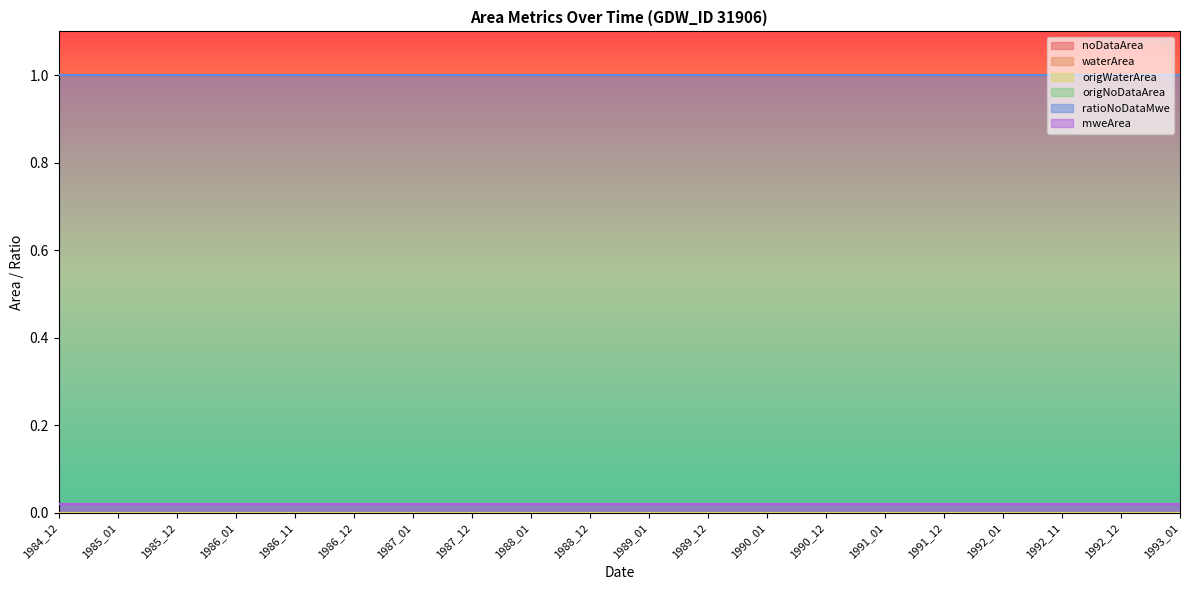

True or false: ratioNoDataMwe and waterArea cross at least once.

False